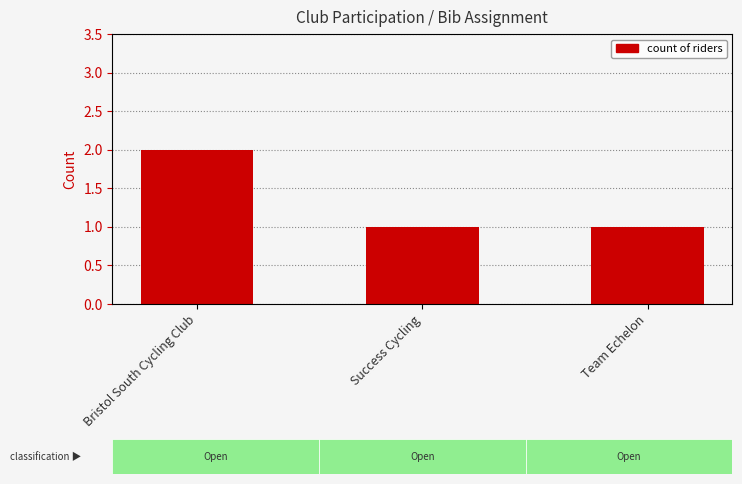

Between Bristol South Cycling Club and Team Echelon, which is larger?

Bristol South Cycling Club